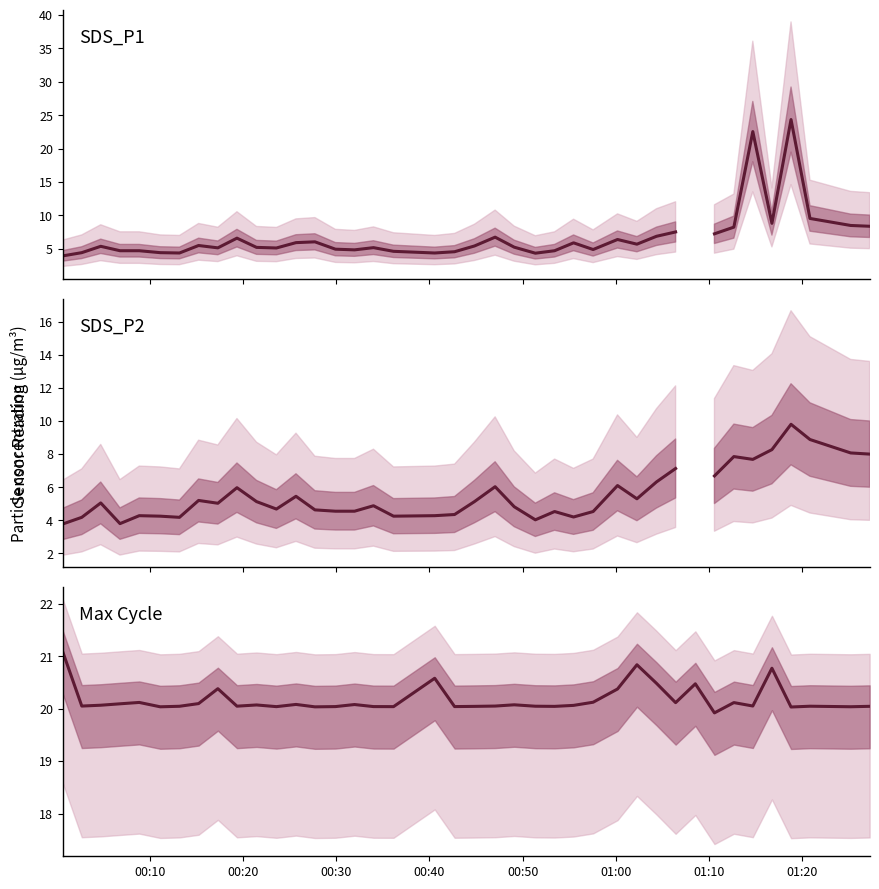

True or false: Max_cycle and SDS_P2 cross at least once.

False